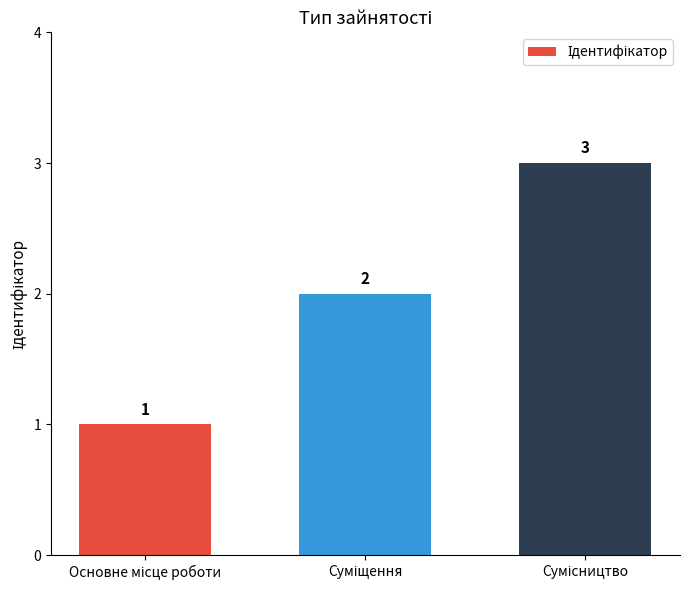

How many bars are there in total?

3